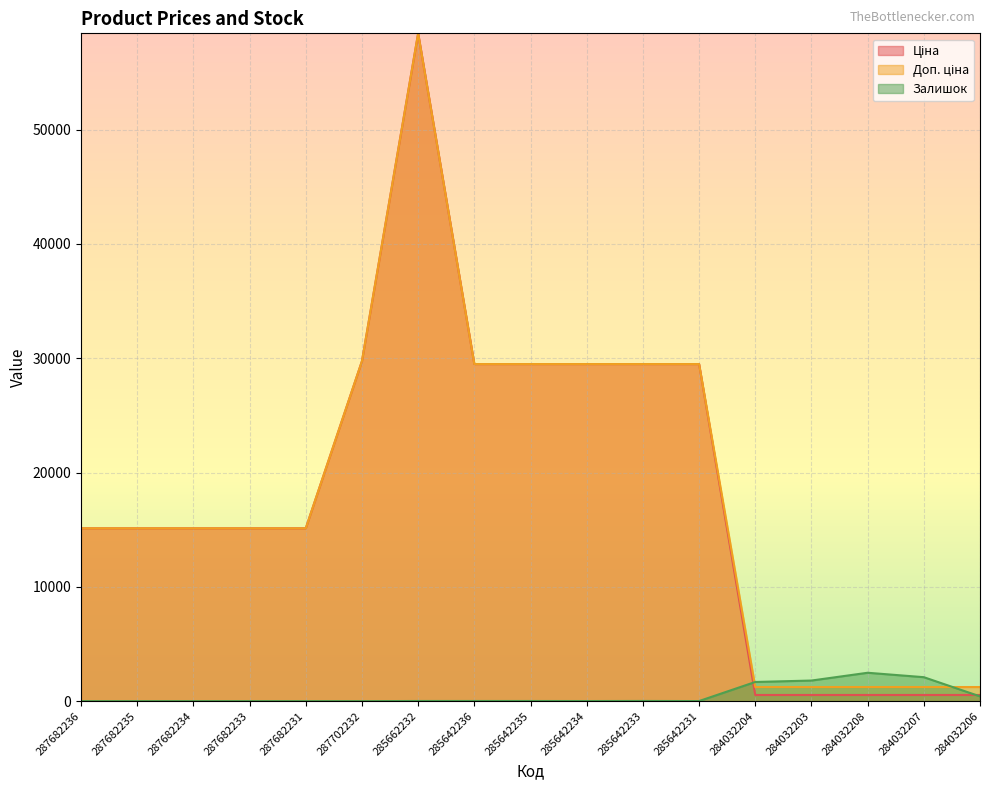

What is the maximum value for Залишок?

2483.0